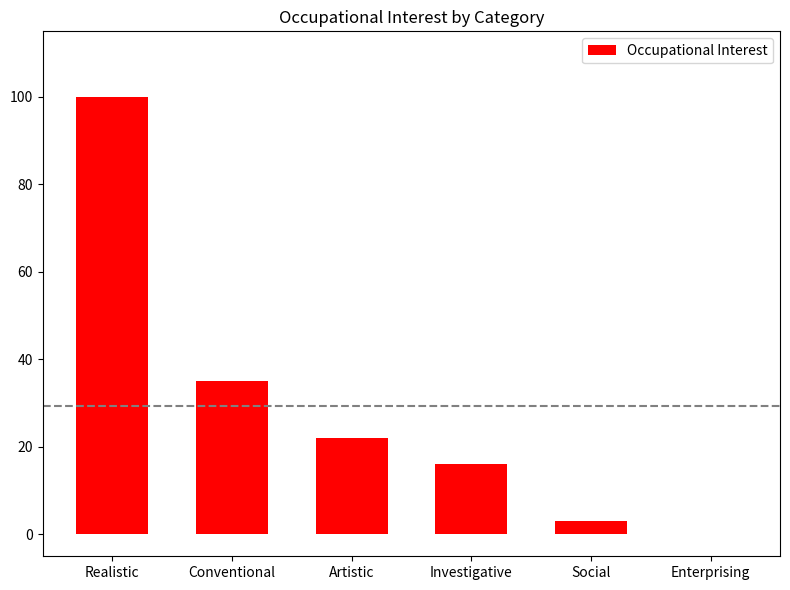

What is the maximum value shown in the chart?

100